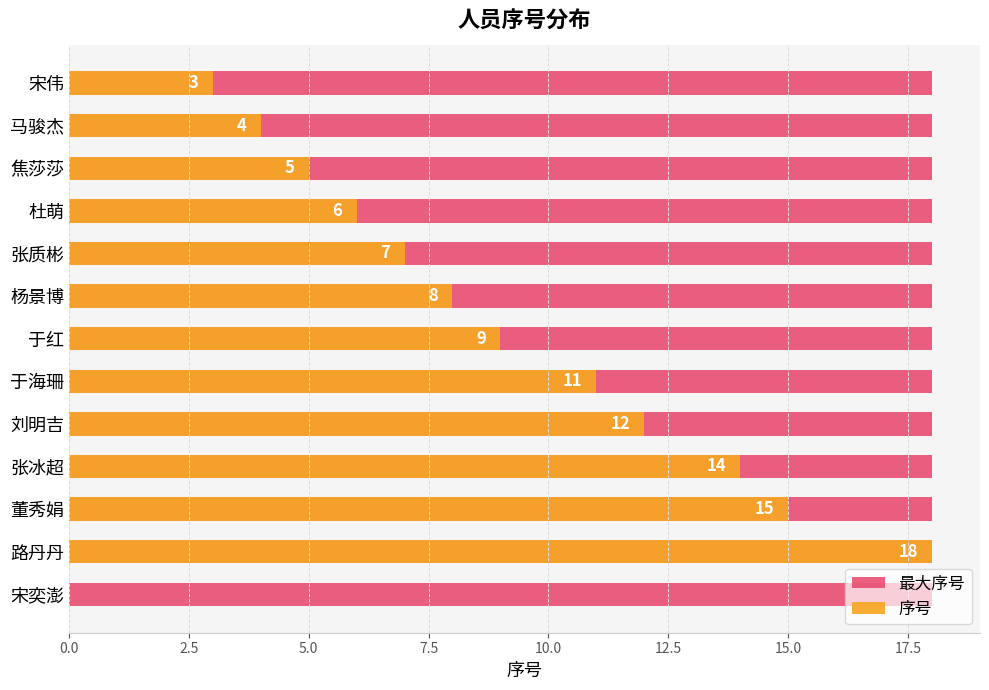

How many bars are there in each group?

2